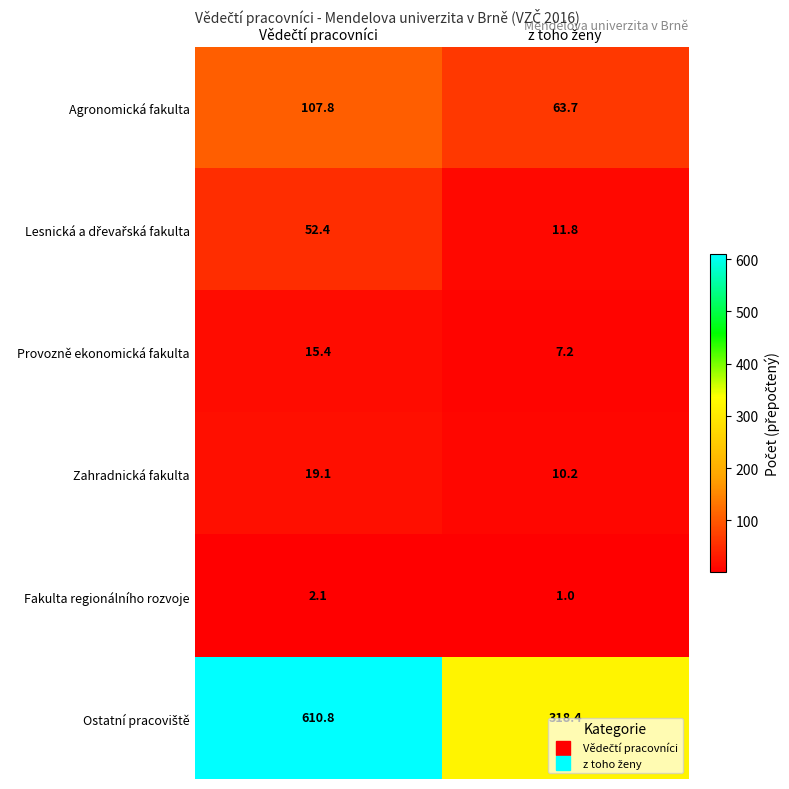

What is the lowest value of the Zahradnická fakulta series?

10.2